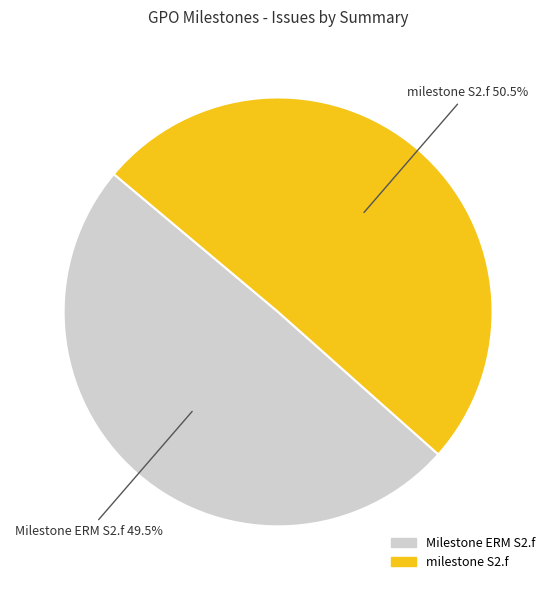

Is milestone S2.f the majority of the pie?

Yes